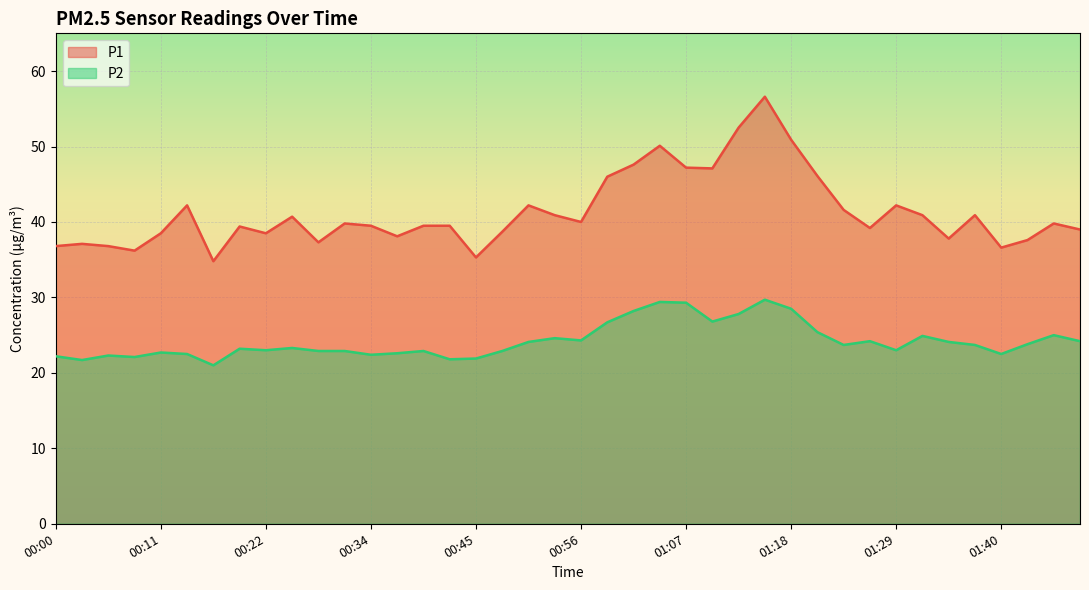

Which has a higher value, 00:25 or 00:47?

00:25